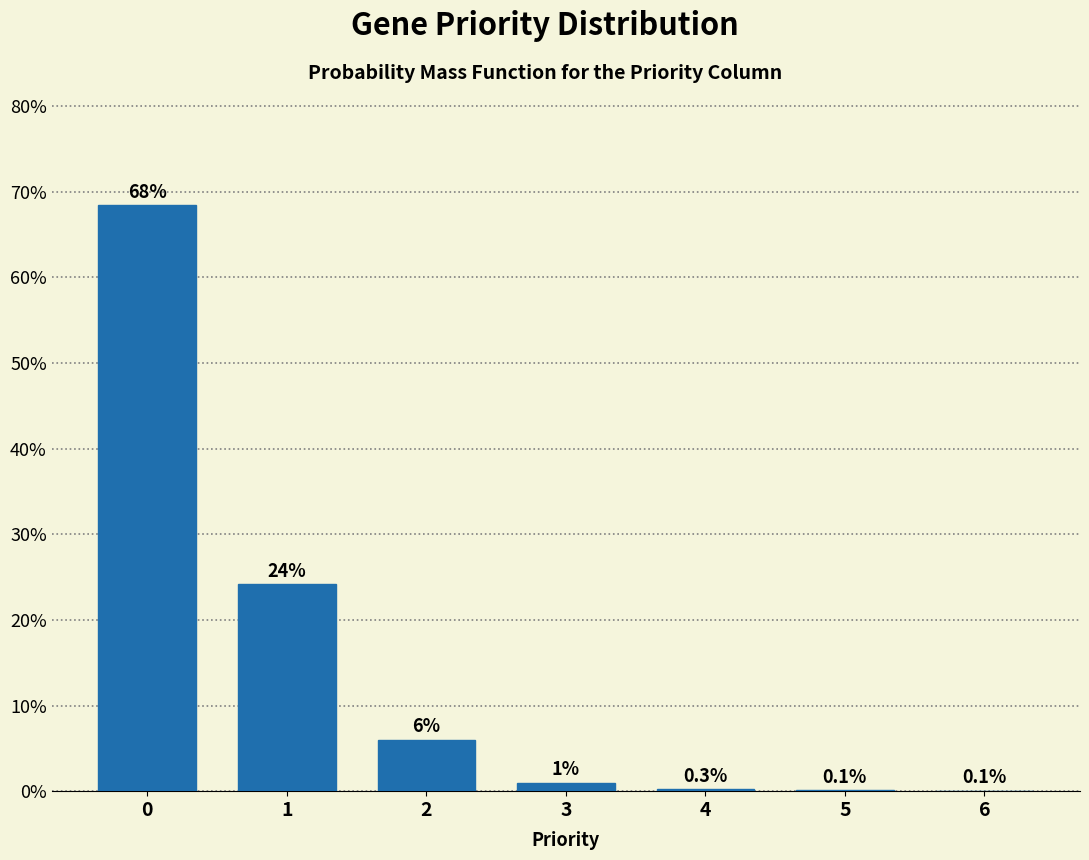

Reading right to left, what are all the values shown in this chart?

6=0.1	5=0.1	4=0.3	3=1.0	2=6.0	1=24.2	0=68.4